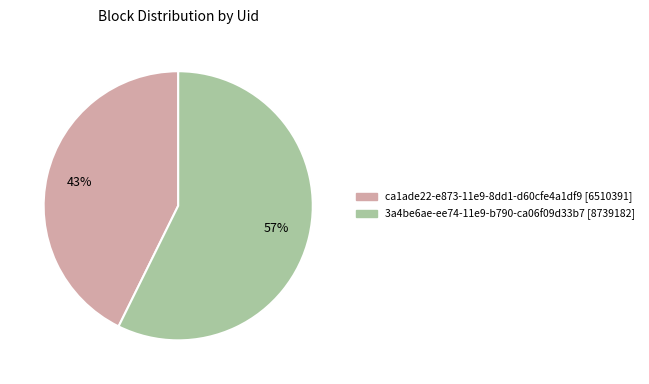

The ca1ade22-e873-11e9-8dd1-d60cfe4a1df9 slice represents 43% of the pie. True or false?

True